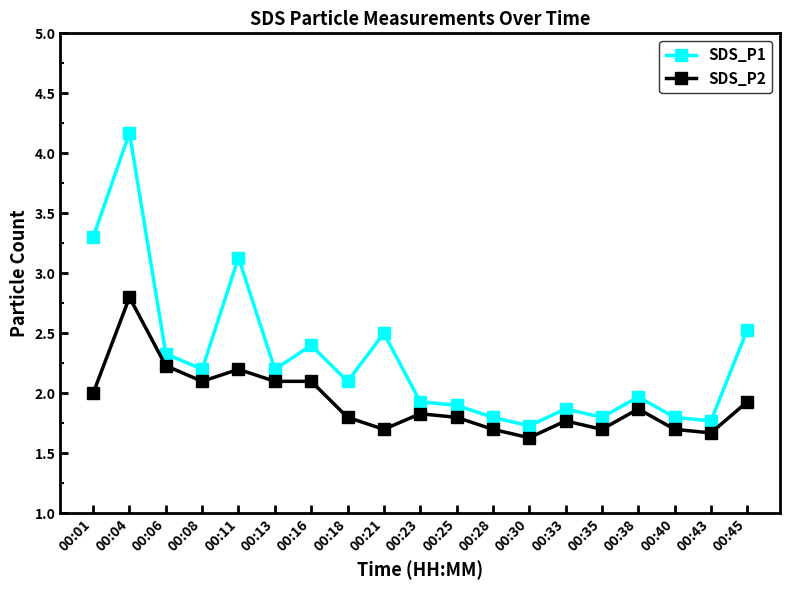

What is the average value of the SDS_P1 series?

2.3